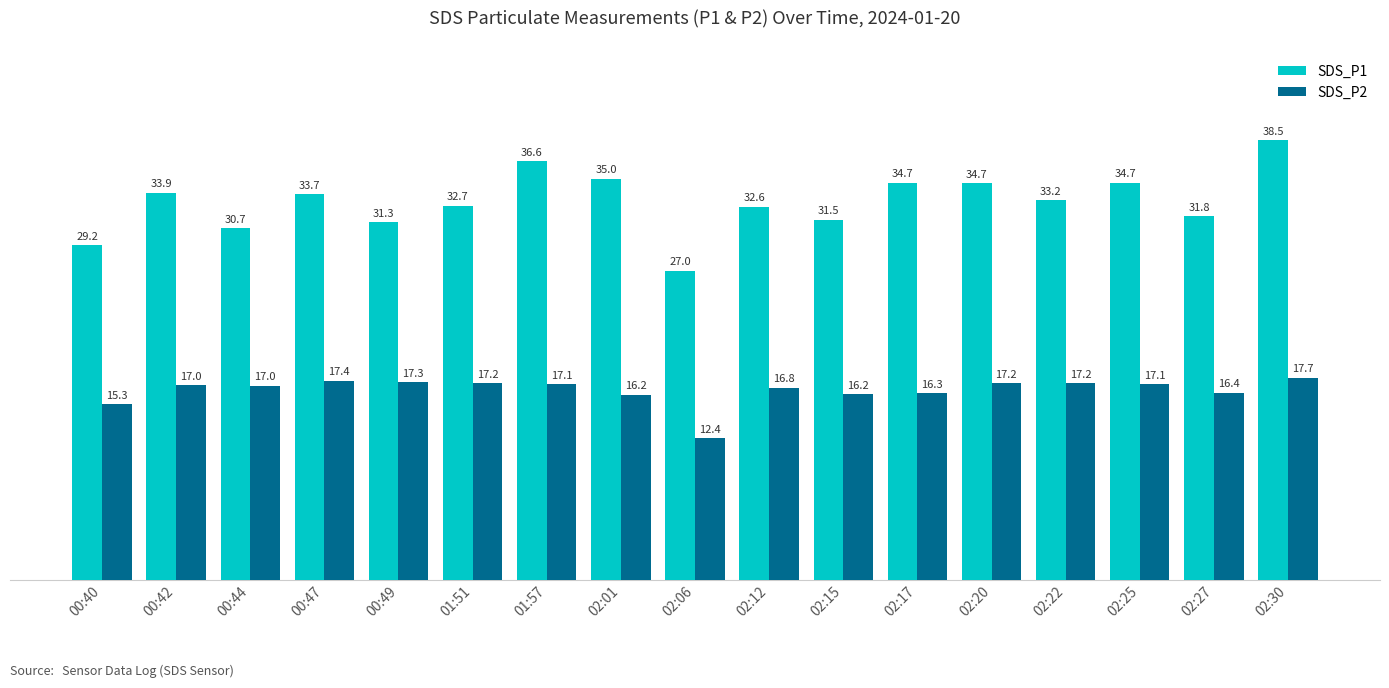

What is the label of the 4th bar from the left?

00:47